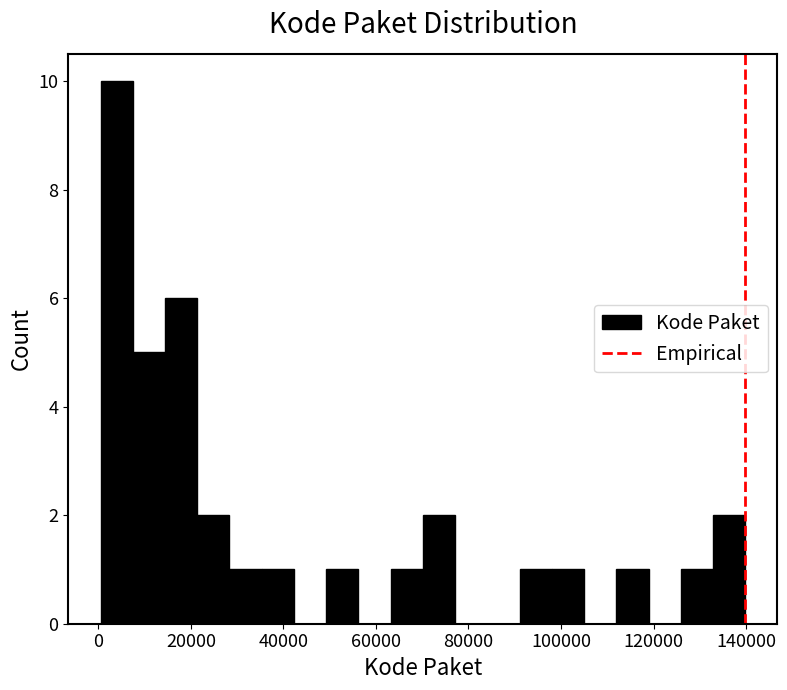

Around what value on the x-axis is the tallest bar? Give the approximate position of its centre, as read against the axis.

4000